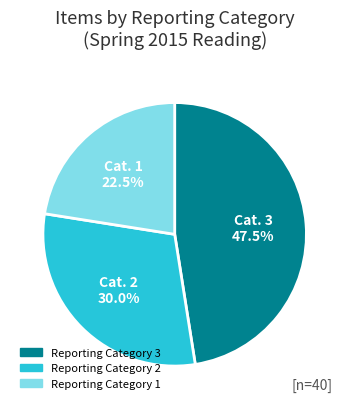

Is there a majority slice in this chart?

No